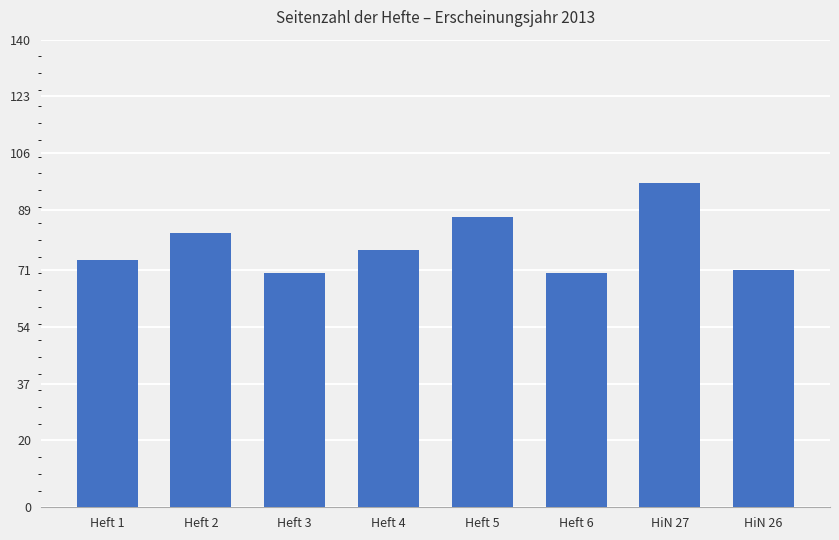

What is the label of the 1st bar from the left?

Heft 1